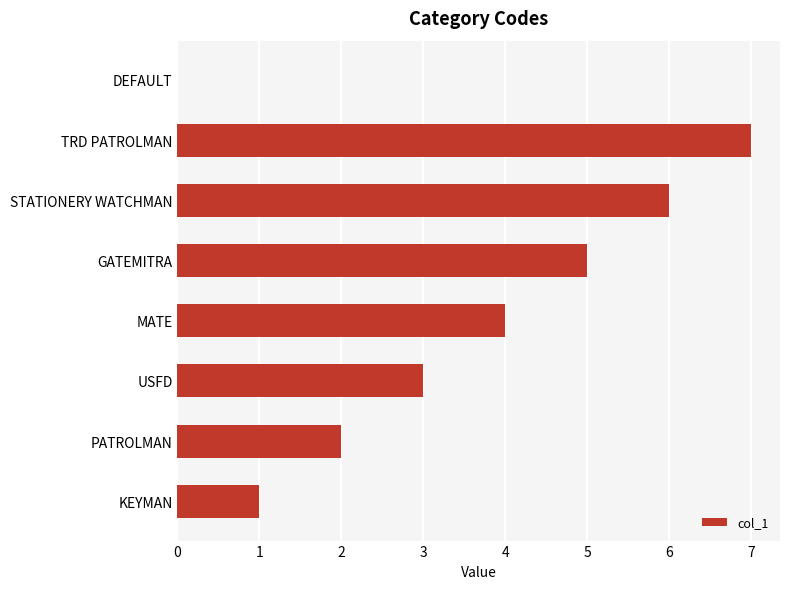

Count the number of data series in this chart.

1